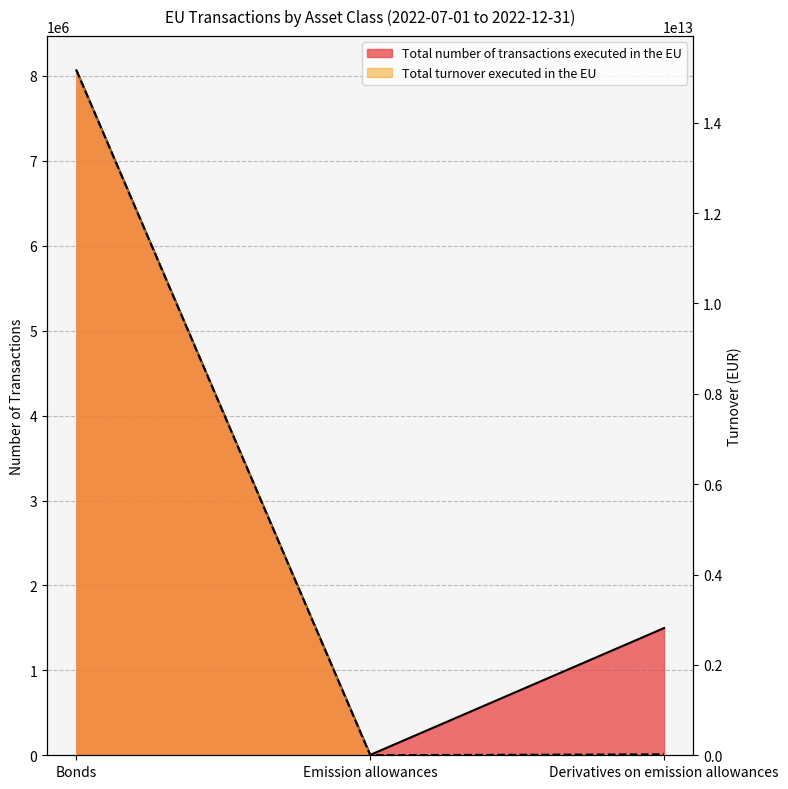

What is the spread (max minus min) of values at Derivatives on emission allowances?

20105400756.0